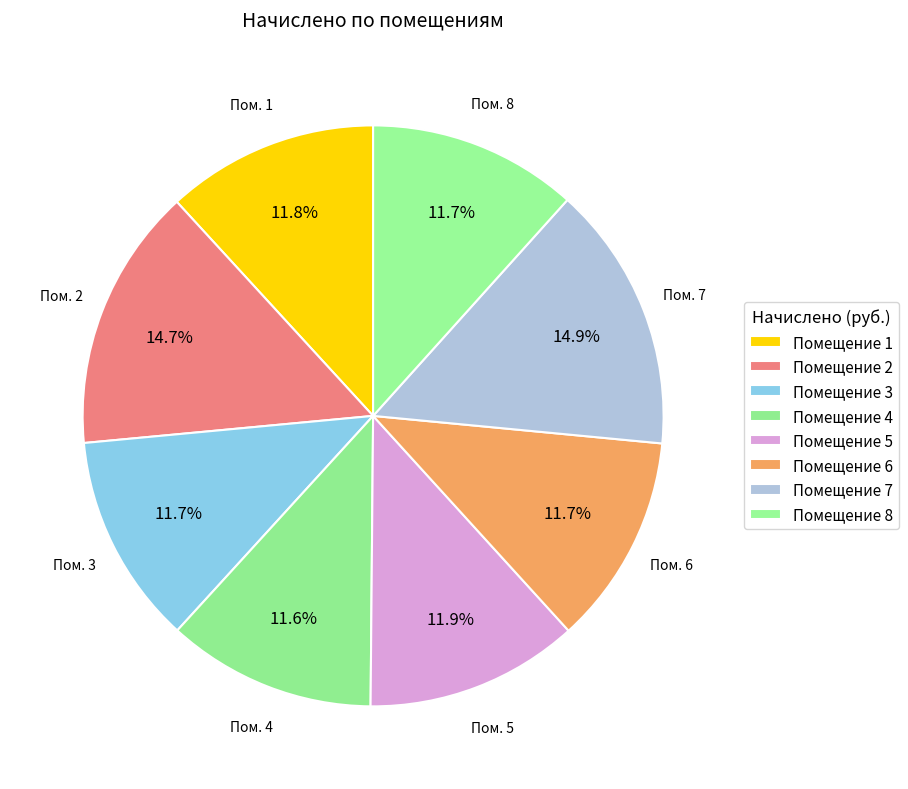

Count the number of slices in the pie.

8